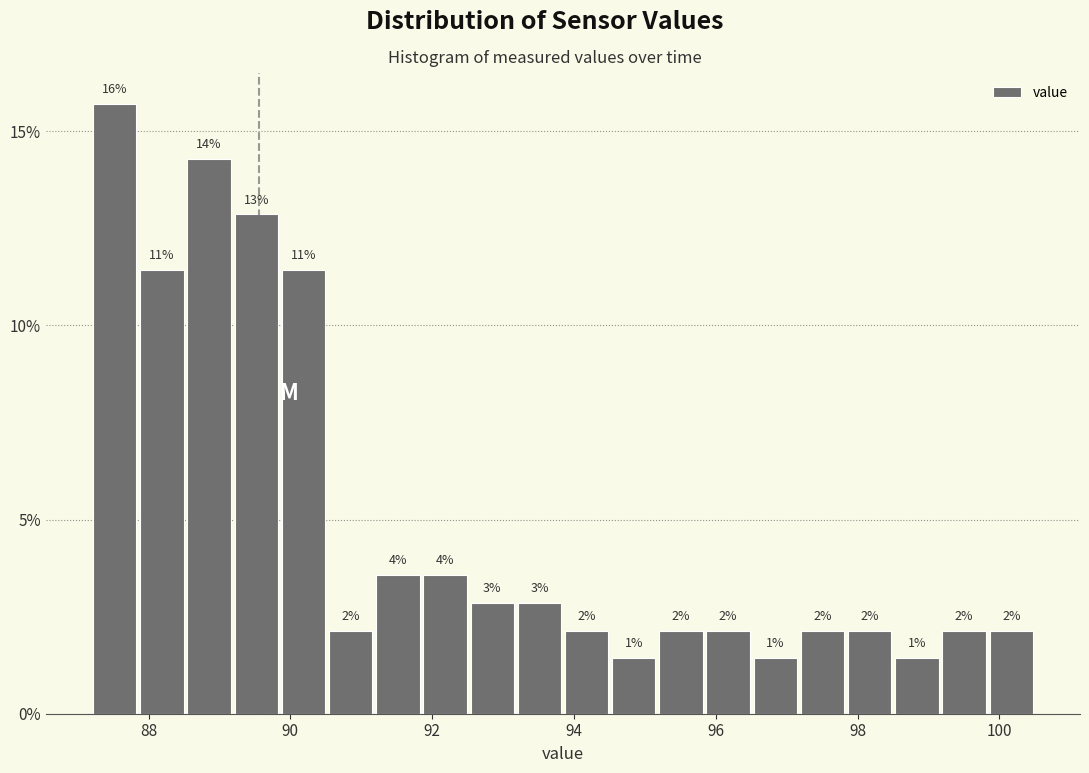

Around what value on the x-axis is the tallest bar? Give the approximate position of its centre, as read against the axis.

87.6